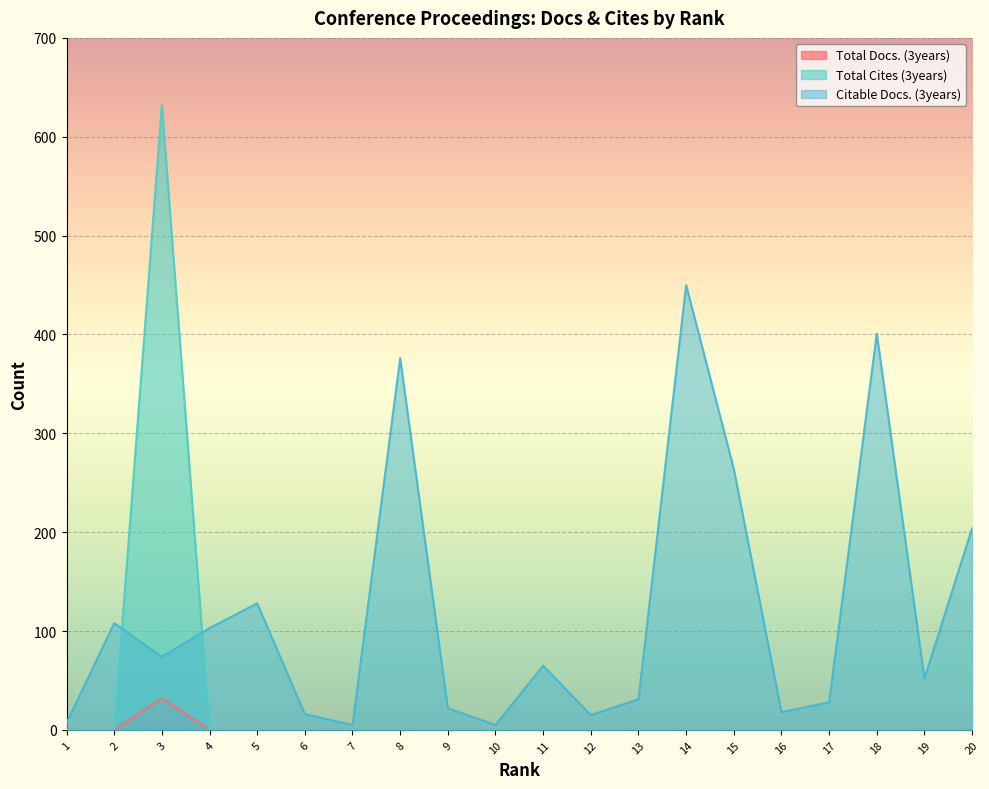

Which series changed the most between 8 and 18?

Citable Docs. (3years)